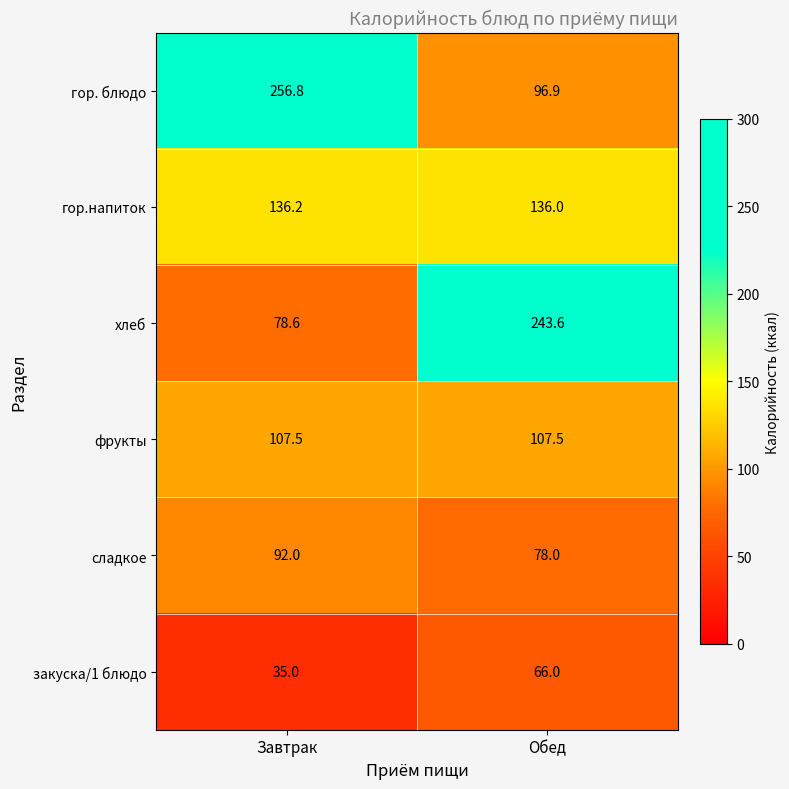

Which series has the widest spread of values?

хлеб